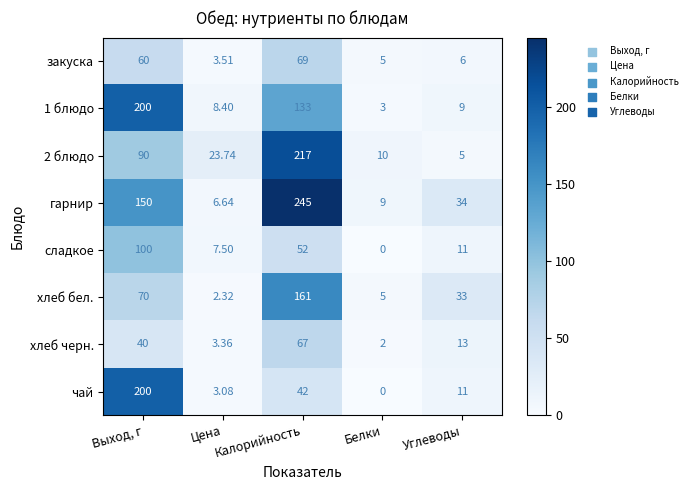

Which label corresponds to the smallest value in the chart?

Белки